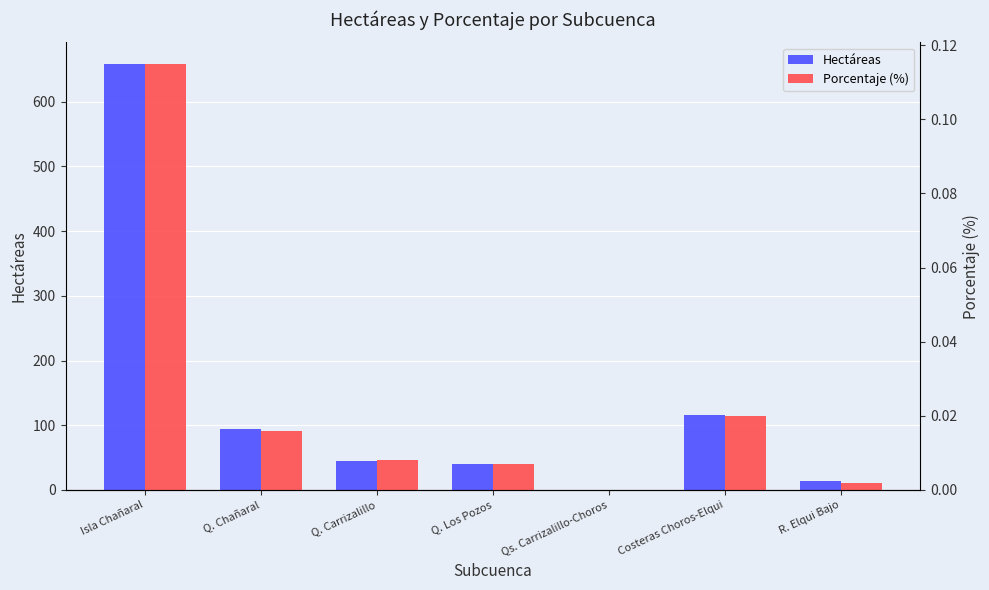

Which series has the largest total across all categories?

Hectáreas